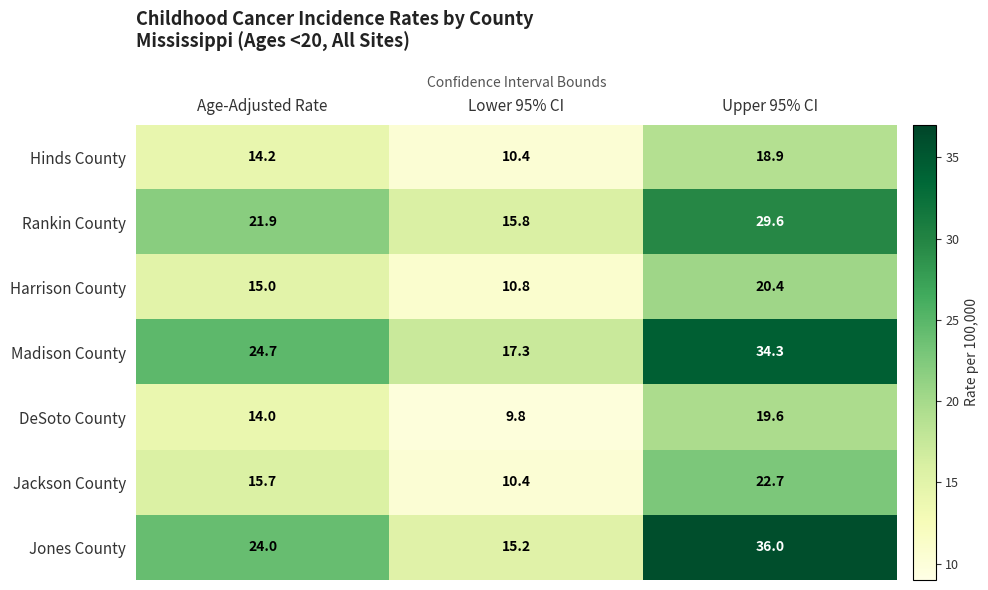

How many categories are shown in the chart?

3